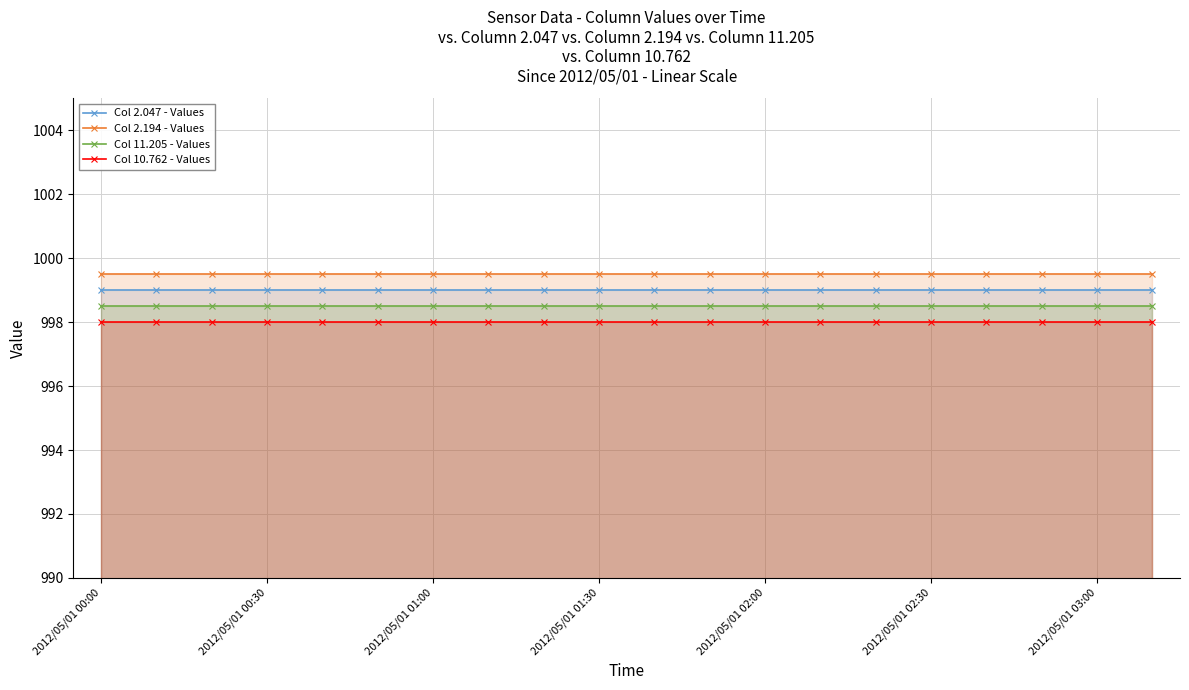

Which category has the highest value across all series?

2012/05/01 00:00